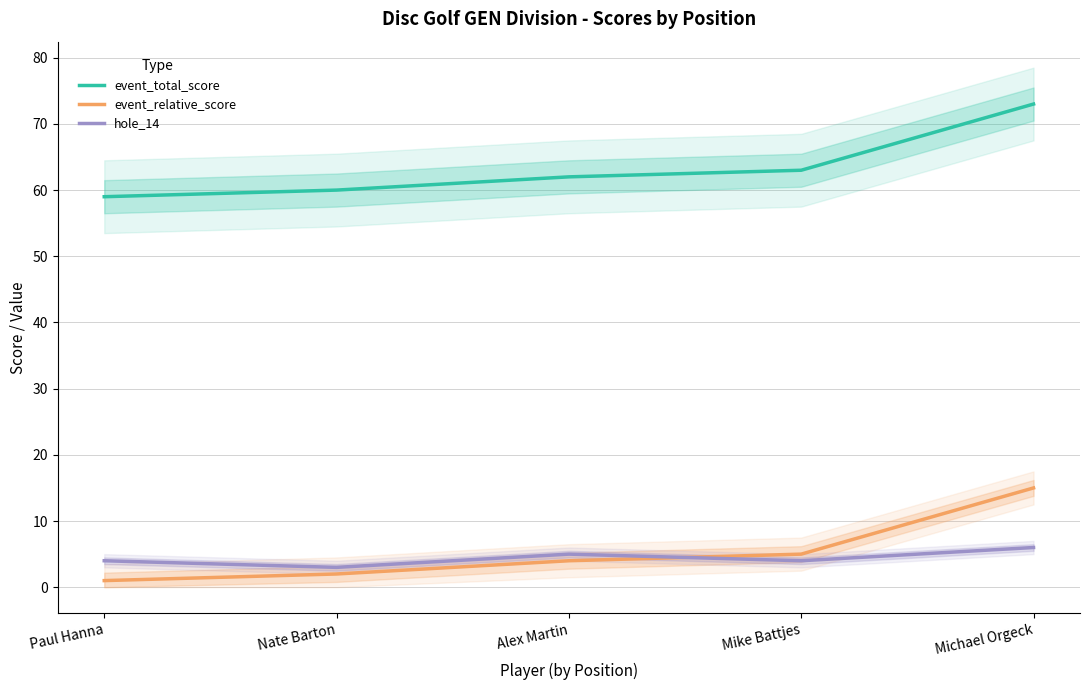

How many lines are shown in the chart?

3